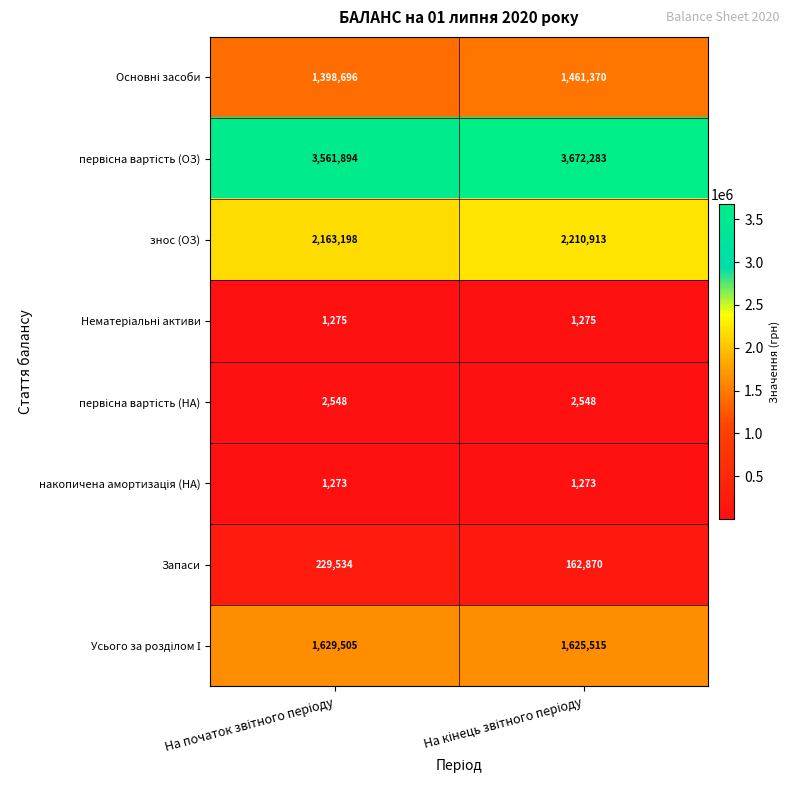

What is the maximum value for Запаси?

229534